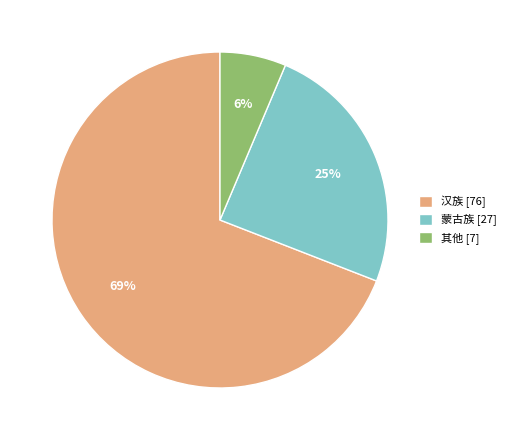

Count the number of slices in the pie.

3